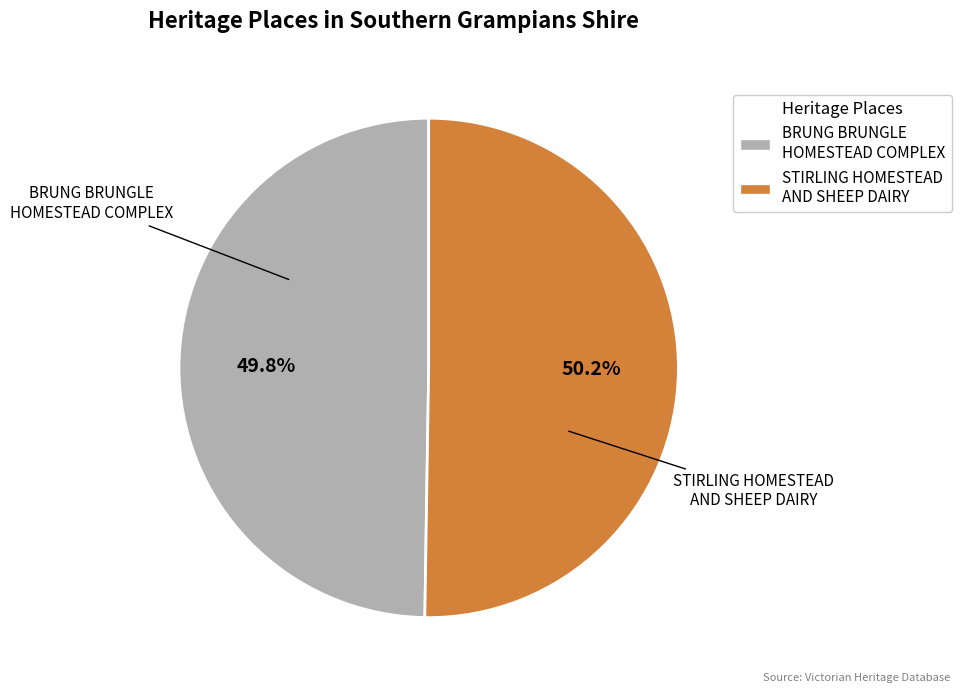

How many segments does this pie chart have?

2